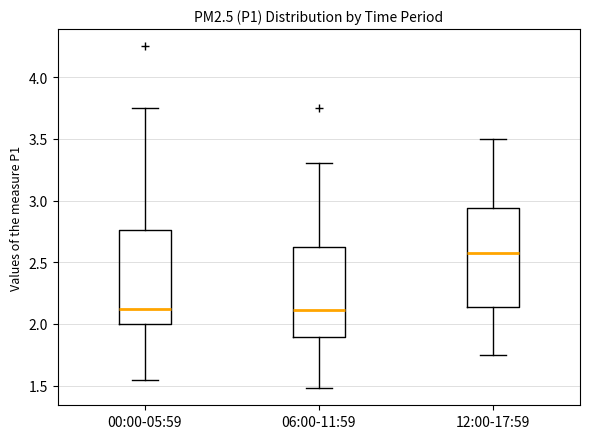

Reading left to right, transcribe this box plot: for each box, give where its median line is, the range the box spans, and where its two whiskers end, as read against the y-axis. The values are not printed on the chart, so give them approximately, as read against the axis.

00:00-05:59: median 2.15, box 2.00 to 2.75, whiskers 1.55 to 3.75
06:00-11:59: median 2.10, box 1.90 to 2.65, whiskers 1.50 to 3.30
12:00-17:59: median 2.60, box 2.15 to 2.95, whiskers 1.75 to 3.50